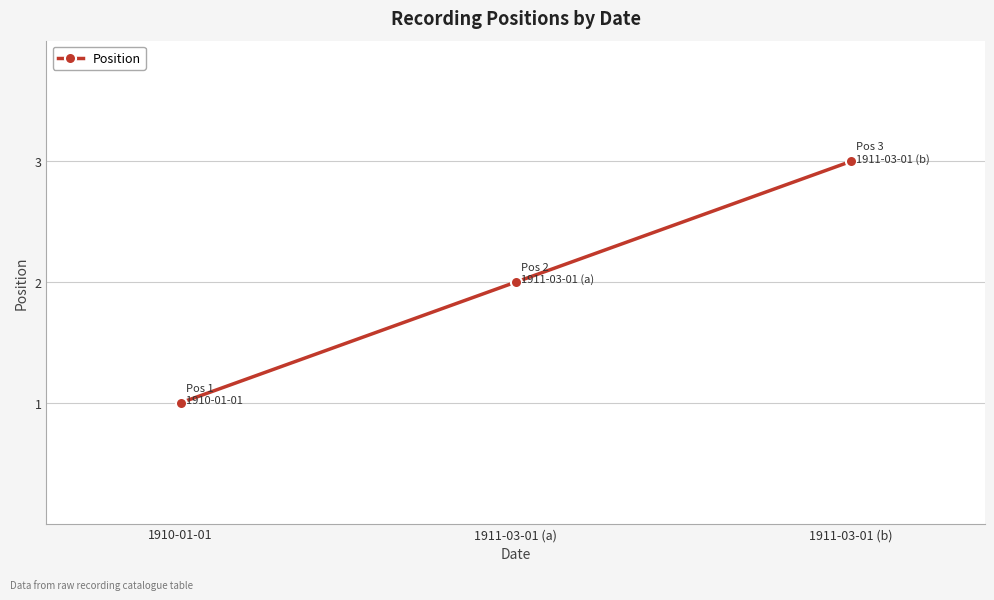

Count the values in the range 1 to 3.

3